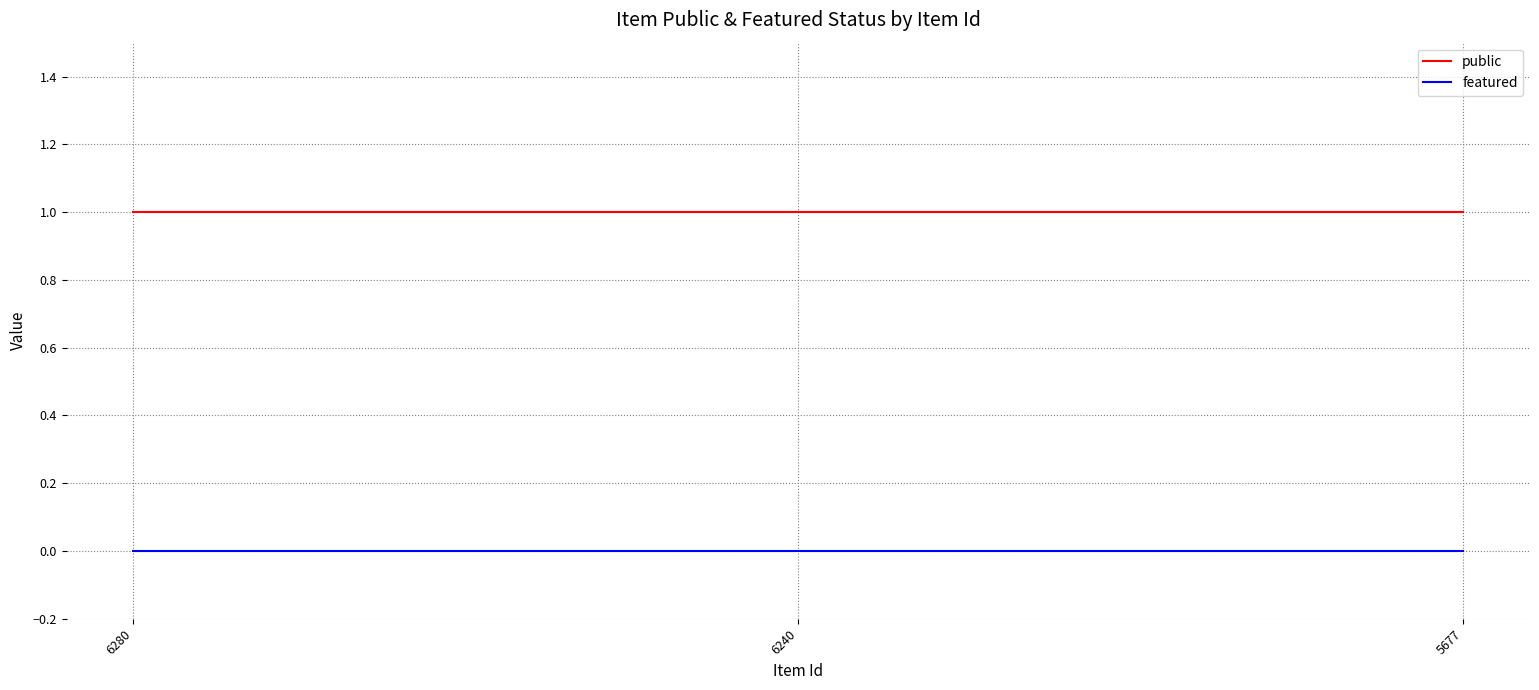

The value of public at 5677 is 2. True or false?

False